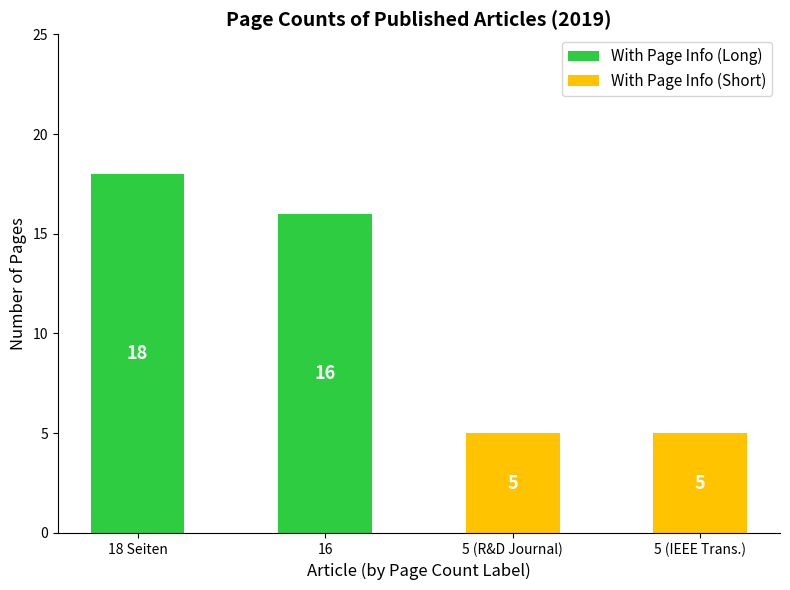

Is it true that With Page Info (Short) equals 9 at 5 (IEEE Trans.)?

False